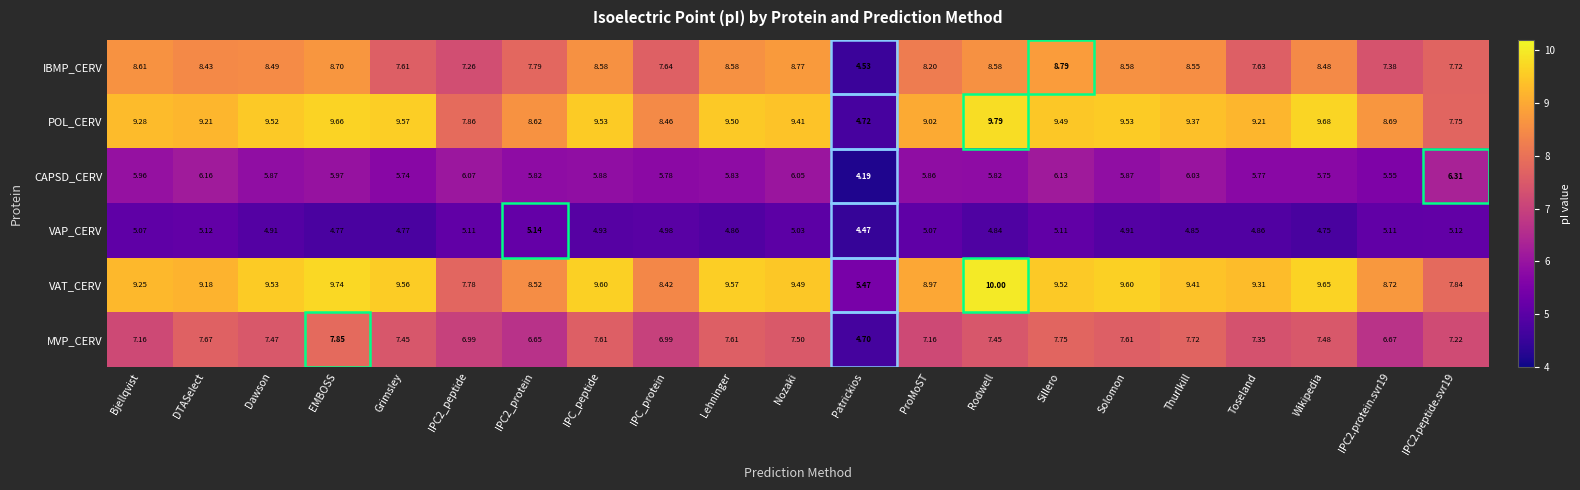

Which series changed the most between IPC2_peptide and IPC2_protein?

POL_CERV